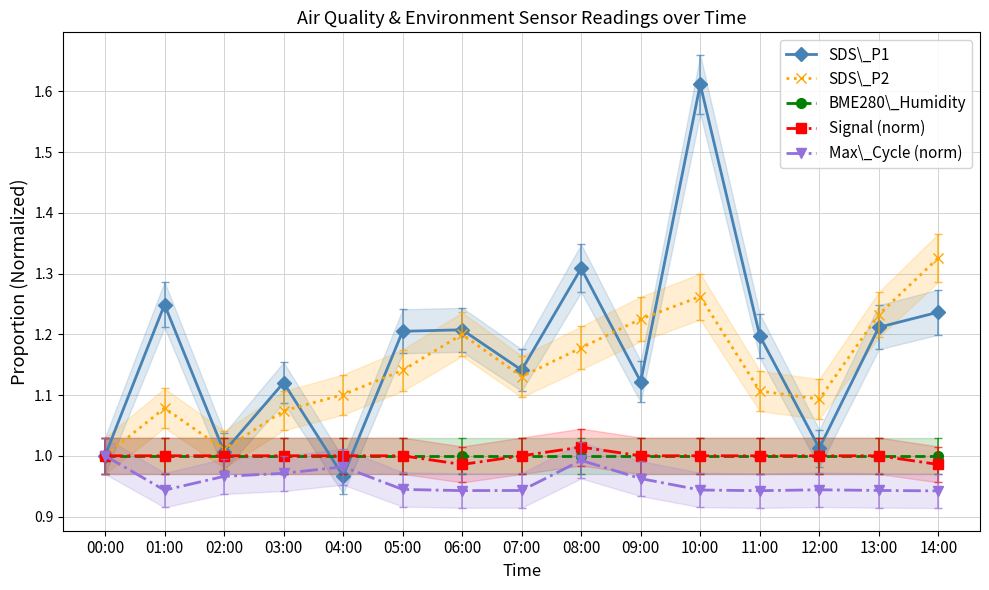

Which series changed the most between 05:00 and 07:00?

SDS\_P1